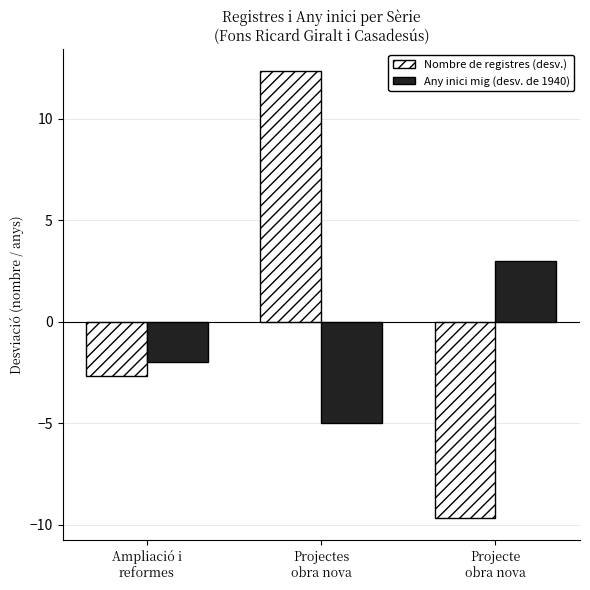

List the labels in order of Any inici mig (desv. de 1940) value, smallest first.

Projectes
obra nova, Ampliació i
reformes, Projecte
obra nova